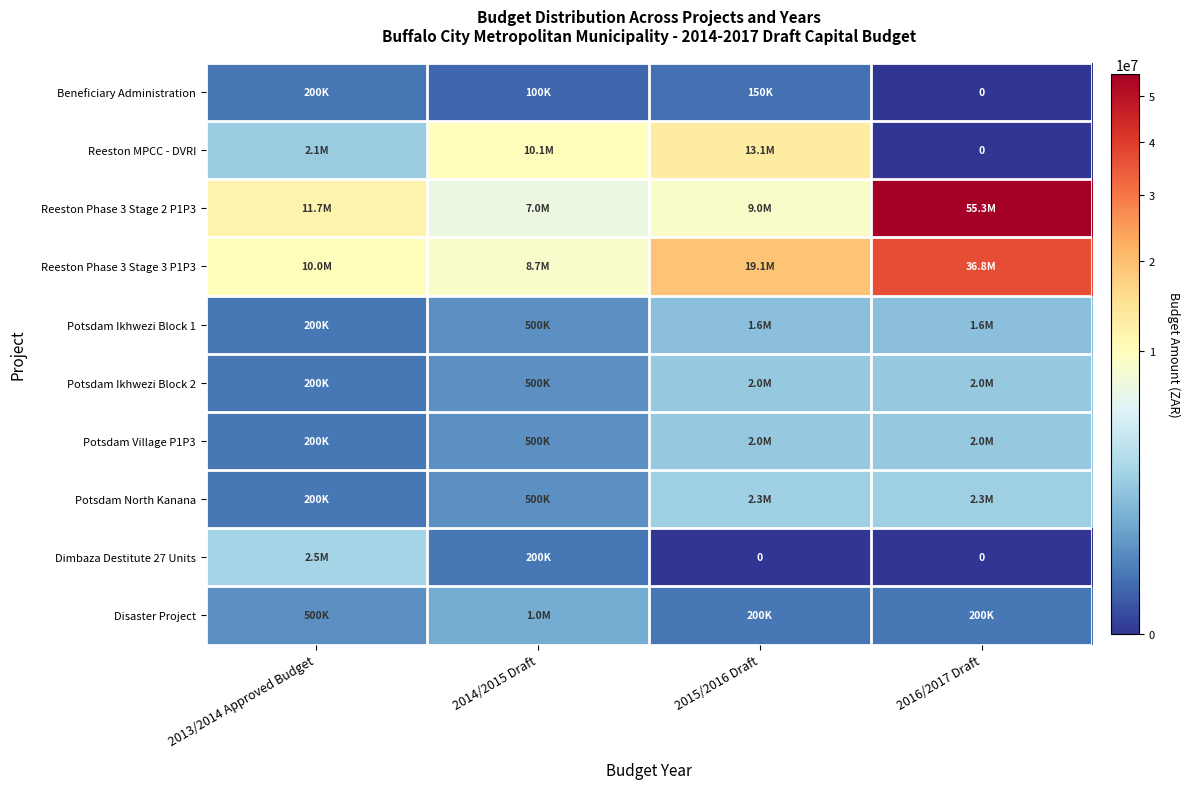

What is the sum of the Dimbaza Destitute 27 Units values at 2014/2015 Draft and 2015/2016 Draft?

200000